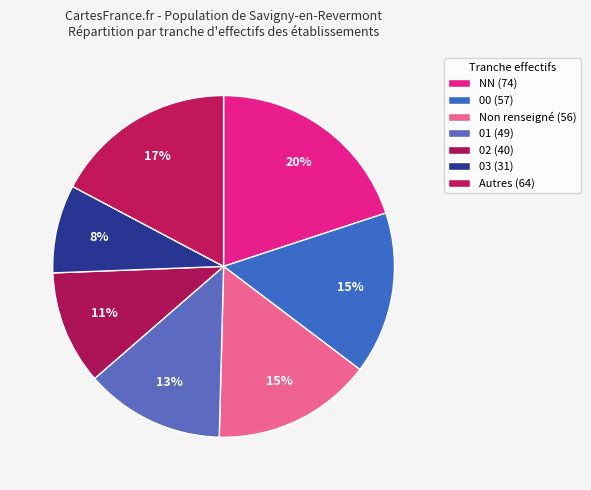

Count the number of slices in the pie.

7